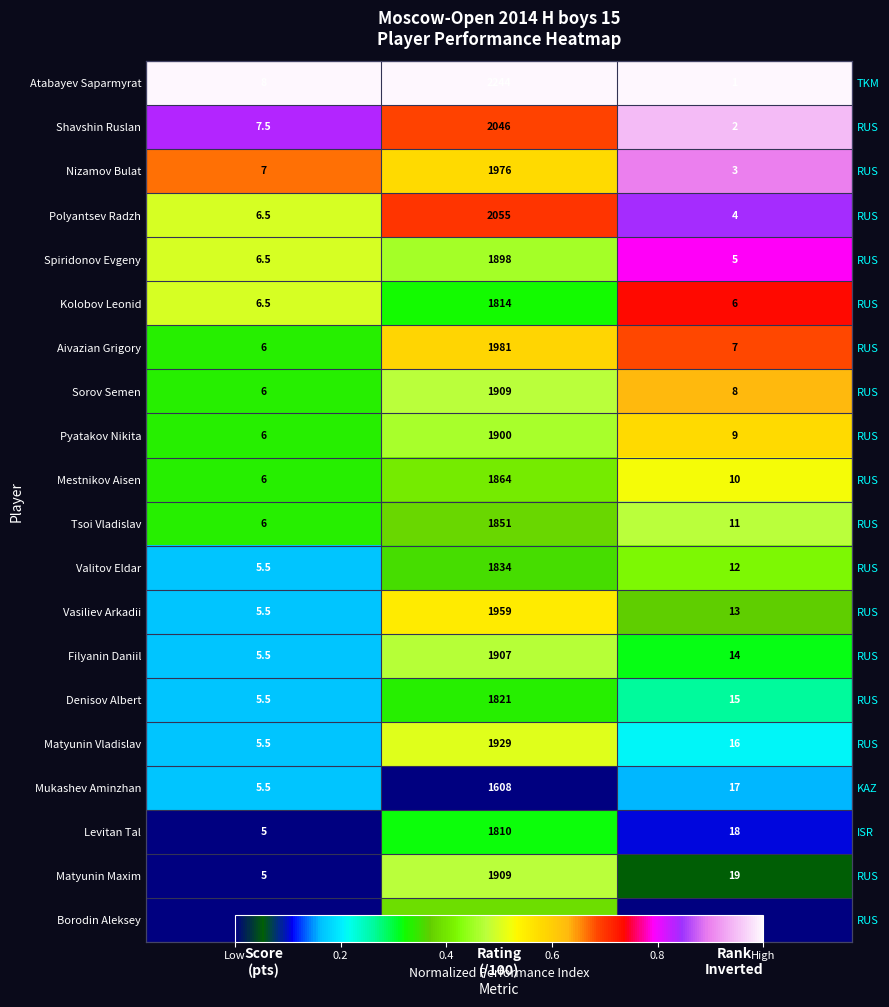

Which series has the largest total across all categories?

Atabayev Saparmyrat